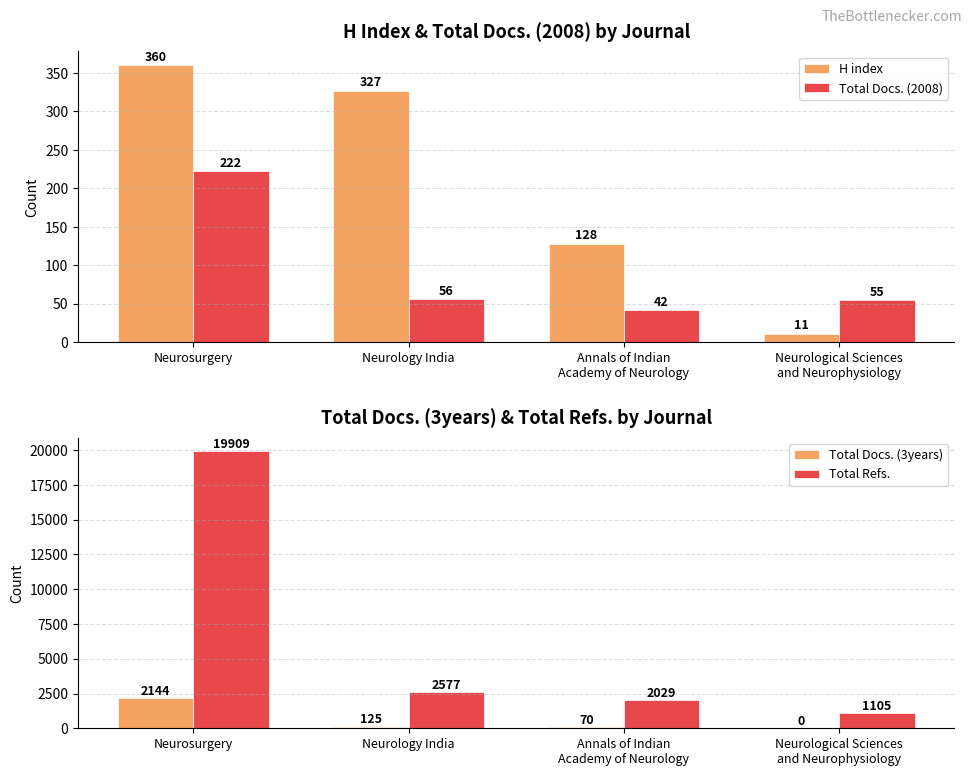

List the series in order of their peak value, highest first.

Total Refs., Total Docs. (3years), H index, Total Docs. (2008)